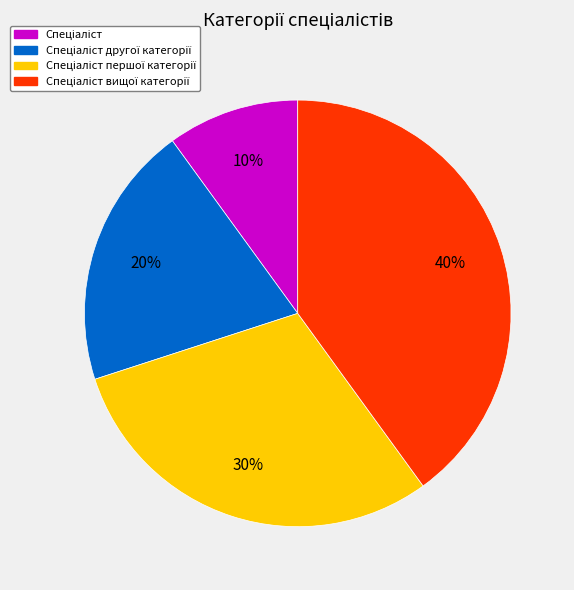

To the nearest percent, what is the average slice percentage?

25%